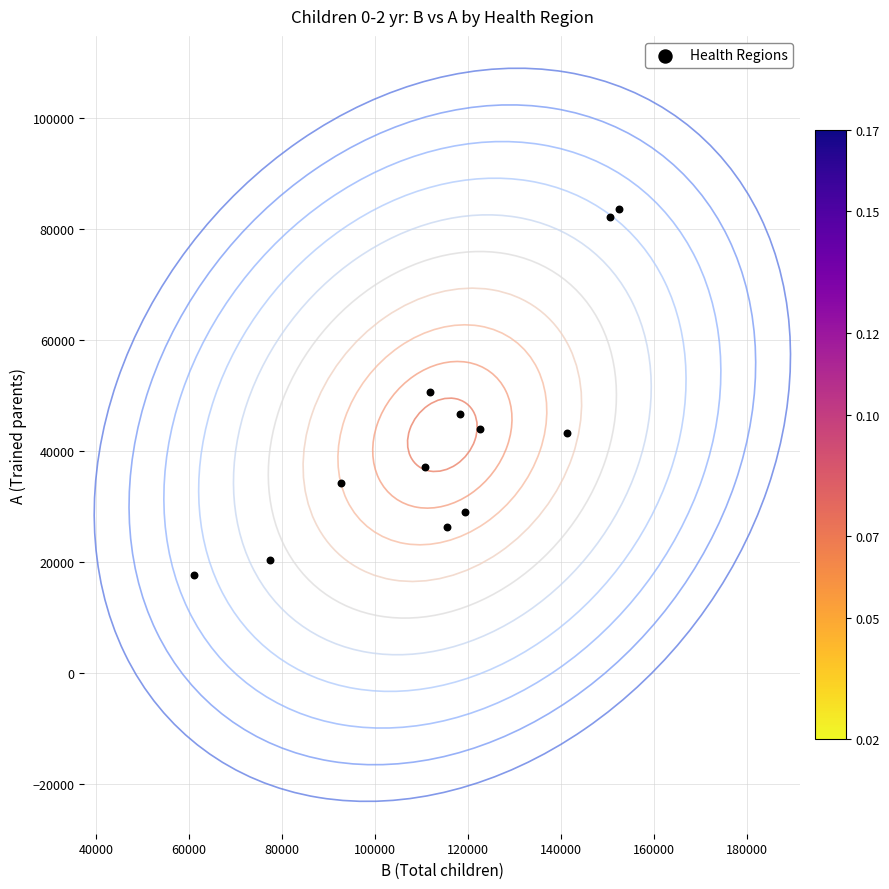

What is the average X value?

114505